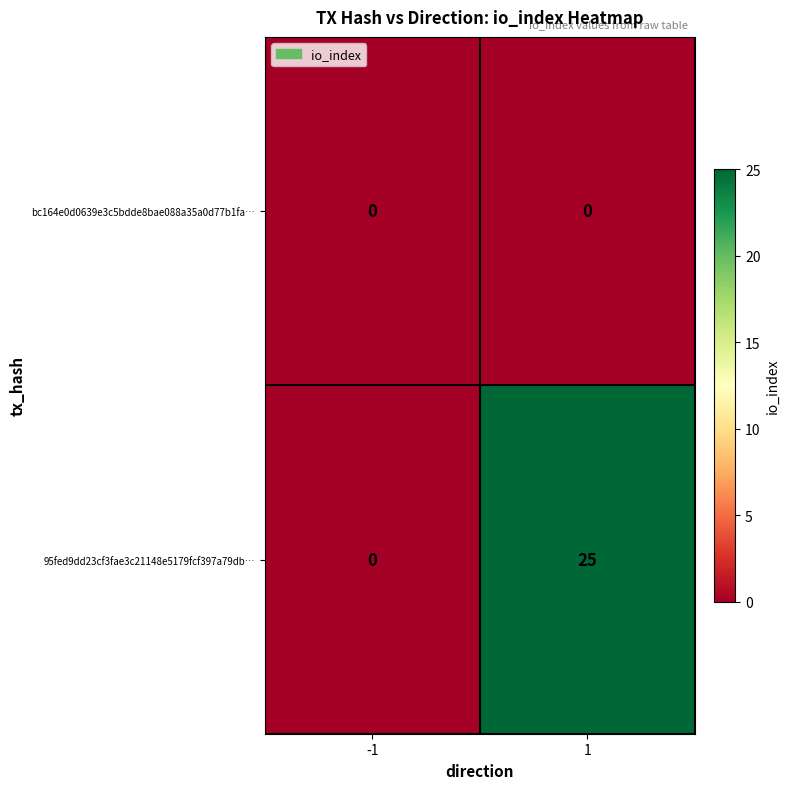

Which series has the largest total across all categories?

95fed9dd23cf3fae3c21148e5179fcf397a79db…